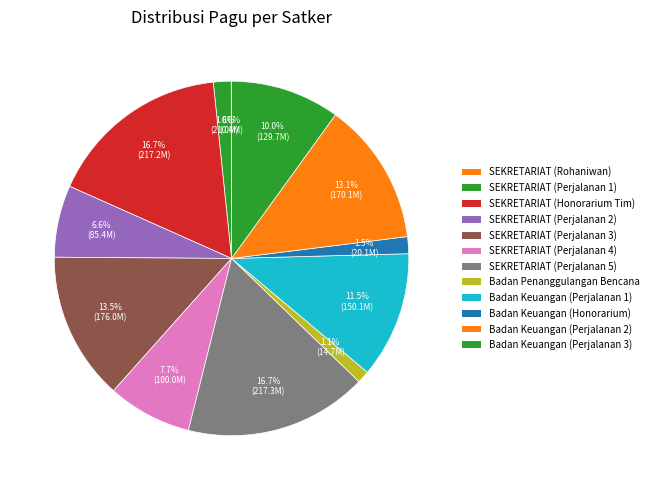

To the nearest percent, what is the difference between the largest and smallest slice percentages?

17%